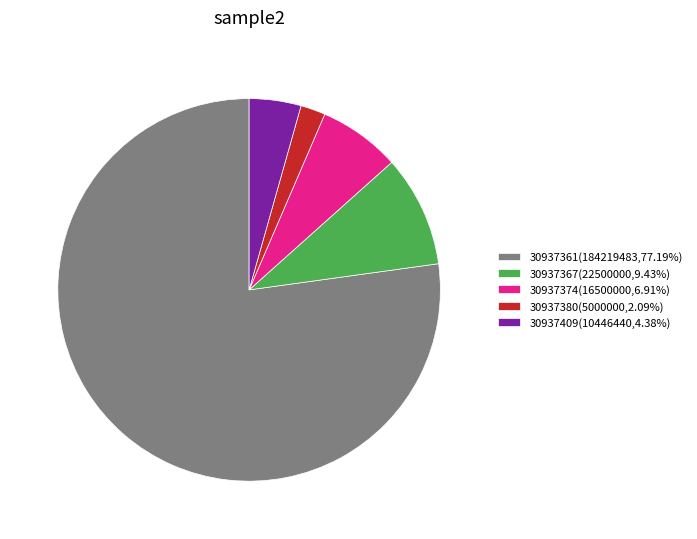

Is it true that 30937409 is 14% of the pie?

False